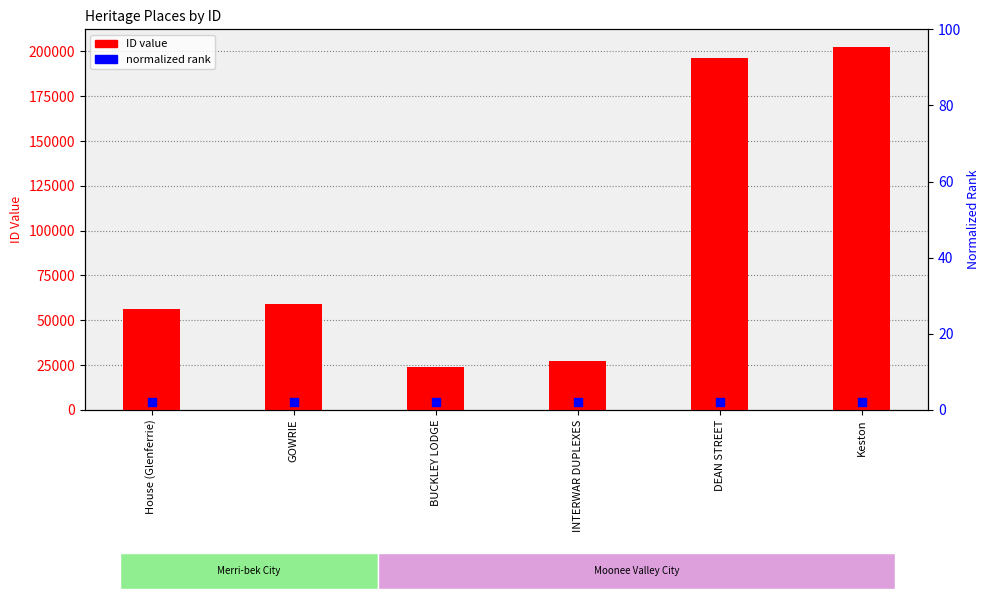

What is the total value across all series at GOWRIE?

59042